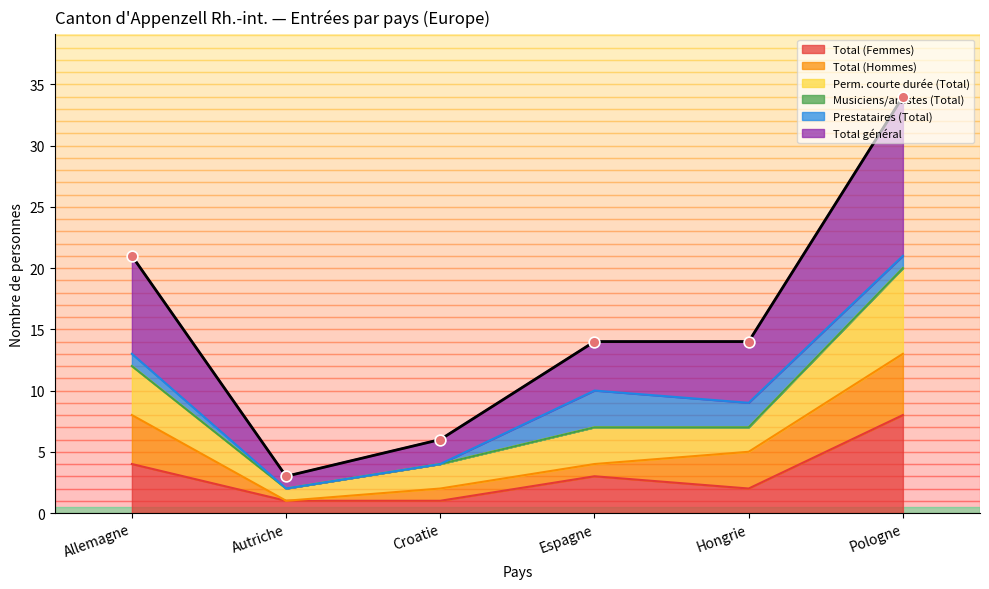

What is the approximate value of Total (Femmes) at Allemagne?

4